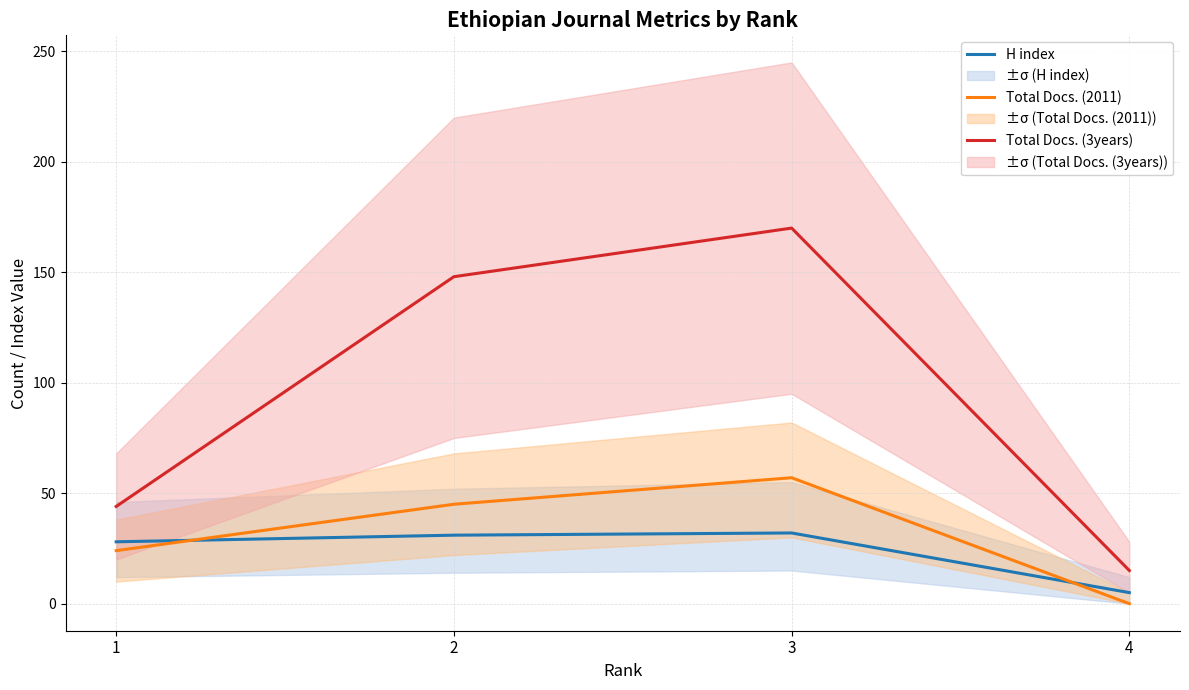

Rank the categories by Total Docs. (3years) value from lowest to highest.

4, 1, 2, 3